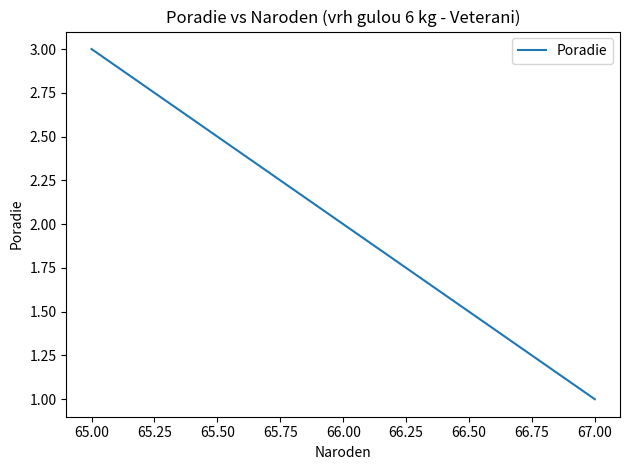

What is the change in value from 67.00 to 66.00?

+1